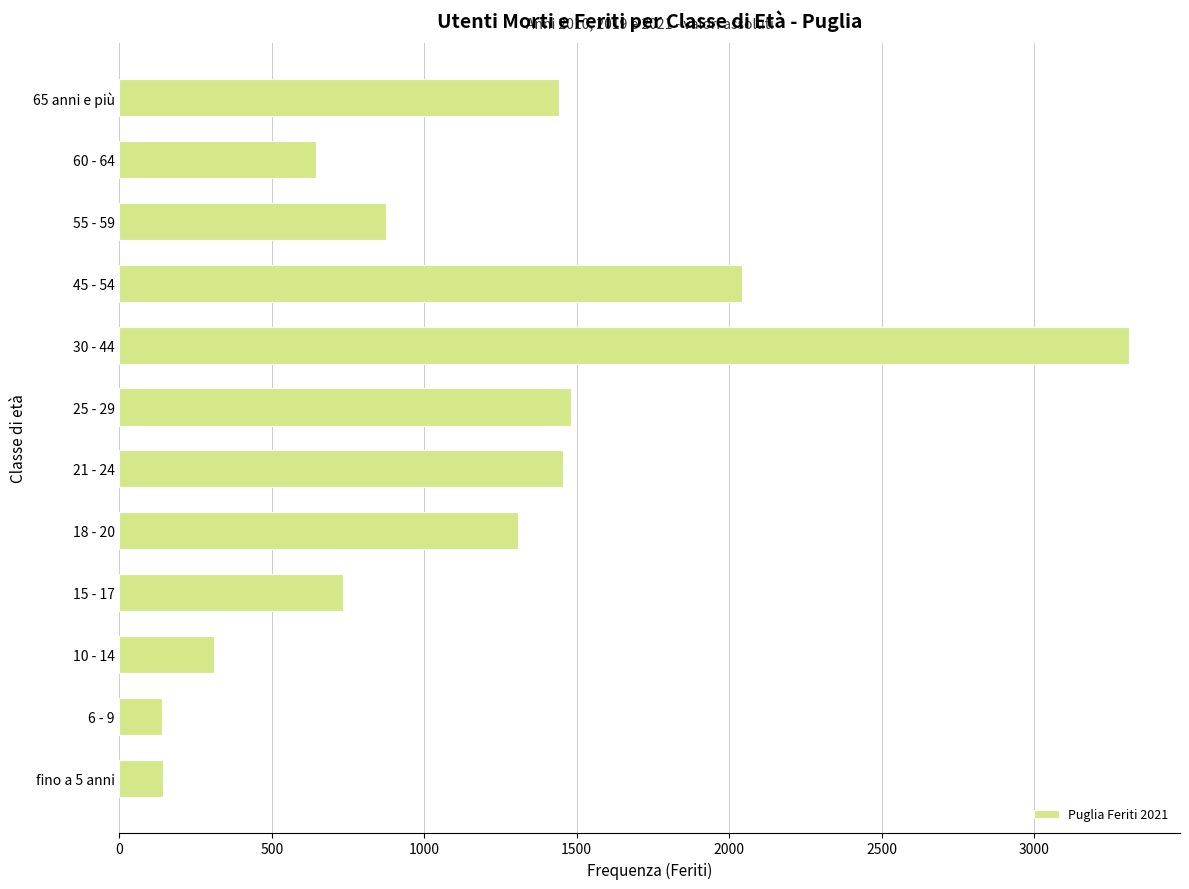

What is the sum of the values at 30 - 44 and fino a 5 anni?

3456